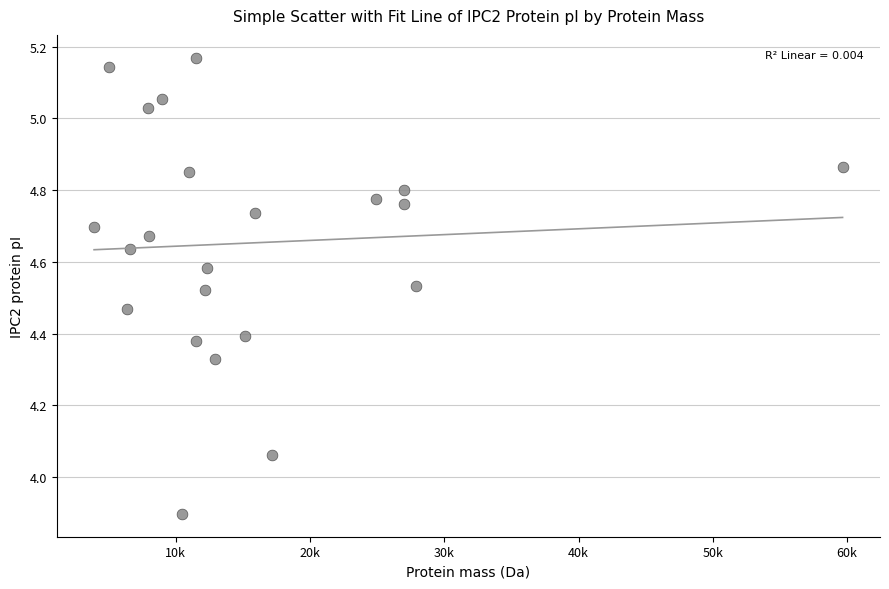

What is the range of Y values (max minus min)?

1.3